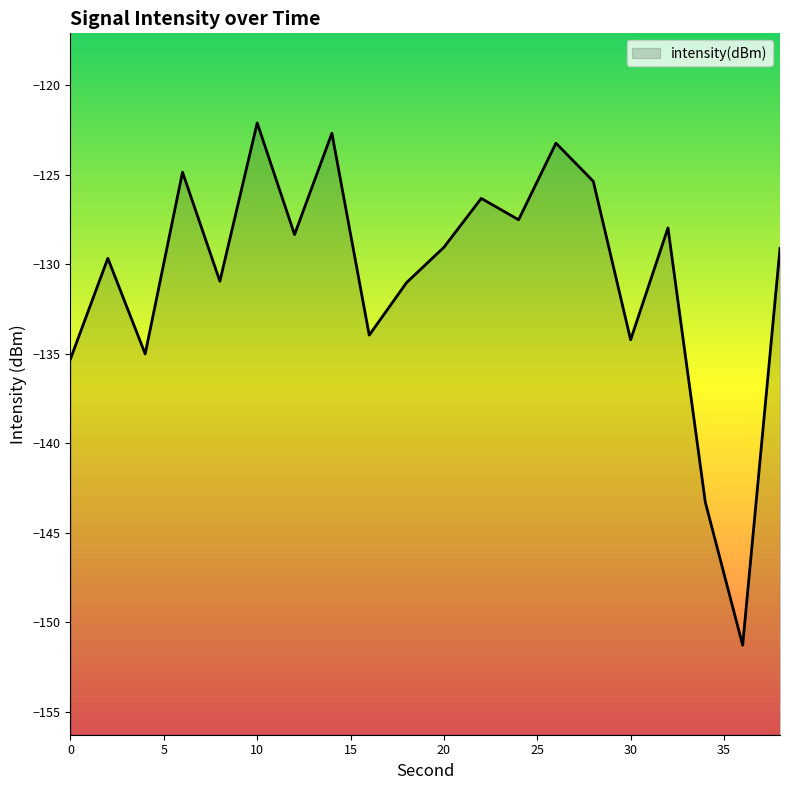

Reading left to right, transcribe all the data shown in this chart.

0=-135.3	2=-129.7	4=-135.0	6=-124.9	8=-131.0	10=-122.1	12=-128.3	14=-122.7	16=-134.0	18=-131.0	20=-129.1	22=-126.3	24=-127.5	26=-123.2	28=-125.4	30=-134.2	32=-128.0	34=-143.3	36=-151.3	38=-129.1